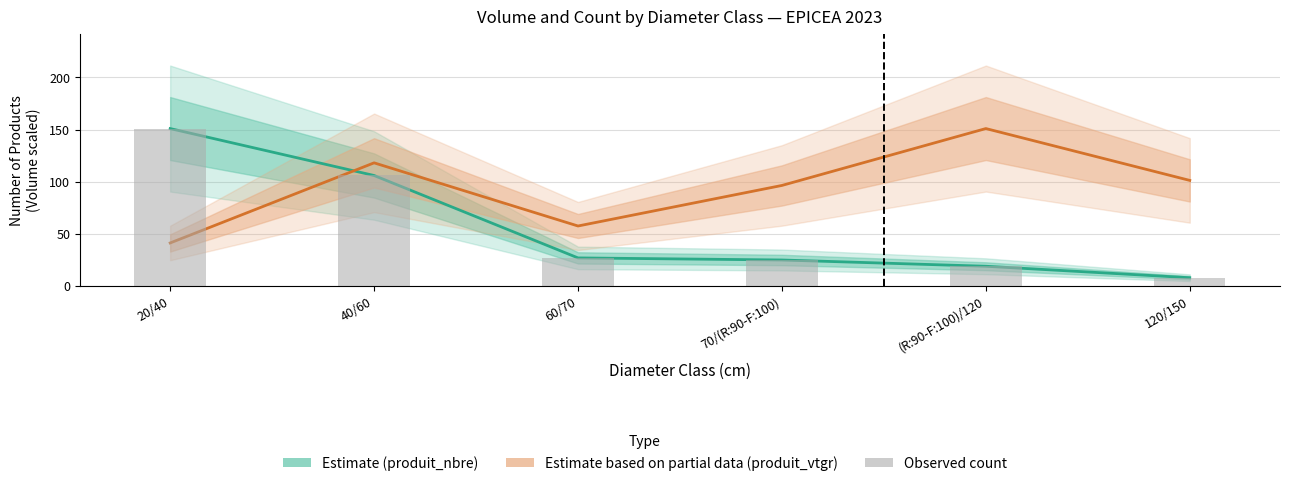

What is the difference between the maximum and minimum values in the Estimate based on partial data (produit_vtgr) series?

109.7